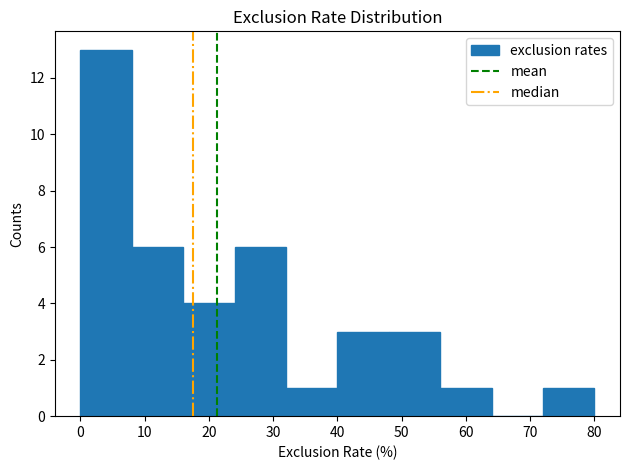

Reading left to right, list every bar in this chart as the range it spans on the x-axis followed by its height. The values are not printed on the chart, so give them approximately, as read against the axis.

0 to 8: 13
8 to 16: 6
16 to 24: 4
24 to 32: 6
32 to 40: 1
40 to 48: 3
48 to 56: 3
56 to 64: 1
64 to 72: 0
72 to 80: 1